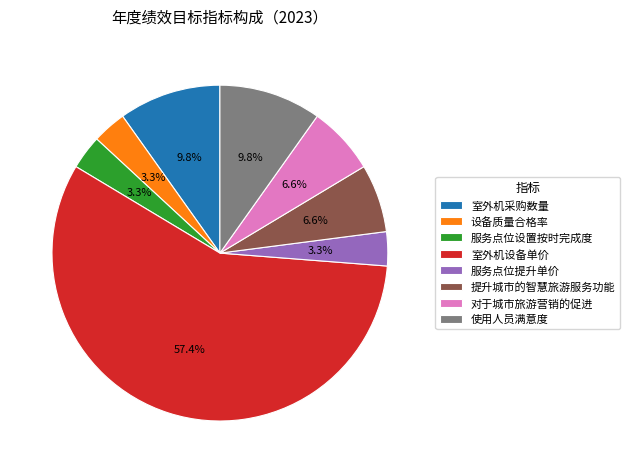

Does 使用人员满意度 represent more than half of the total?

No